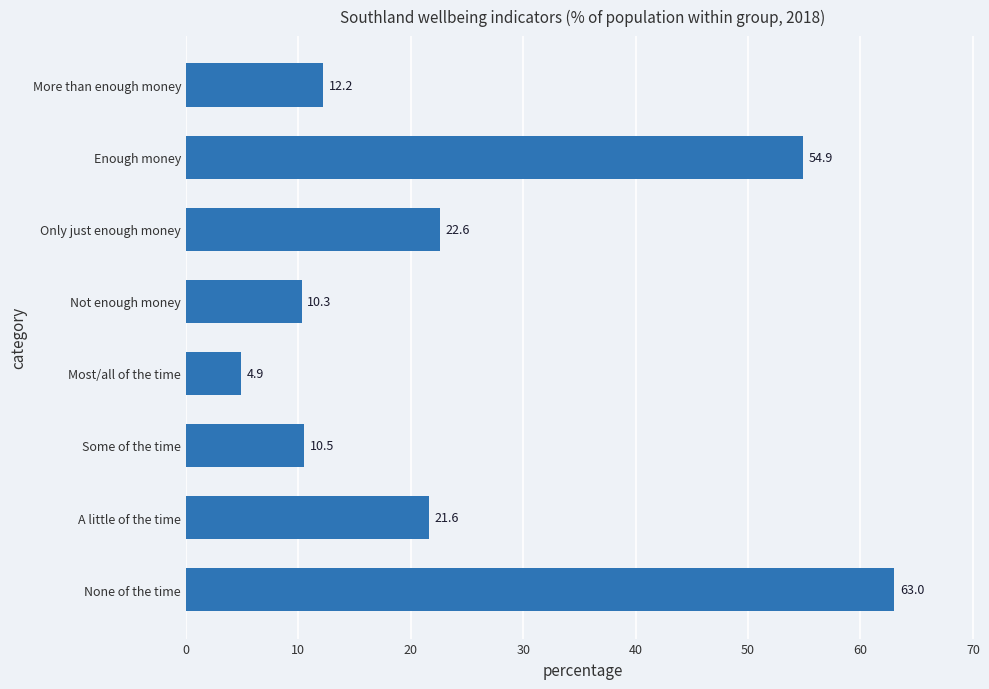

Where is the data nearest to the value 33?

Only just enough money